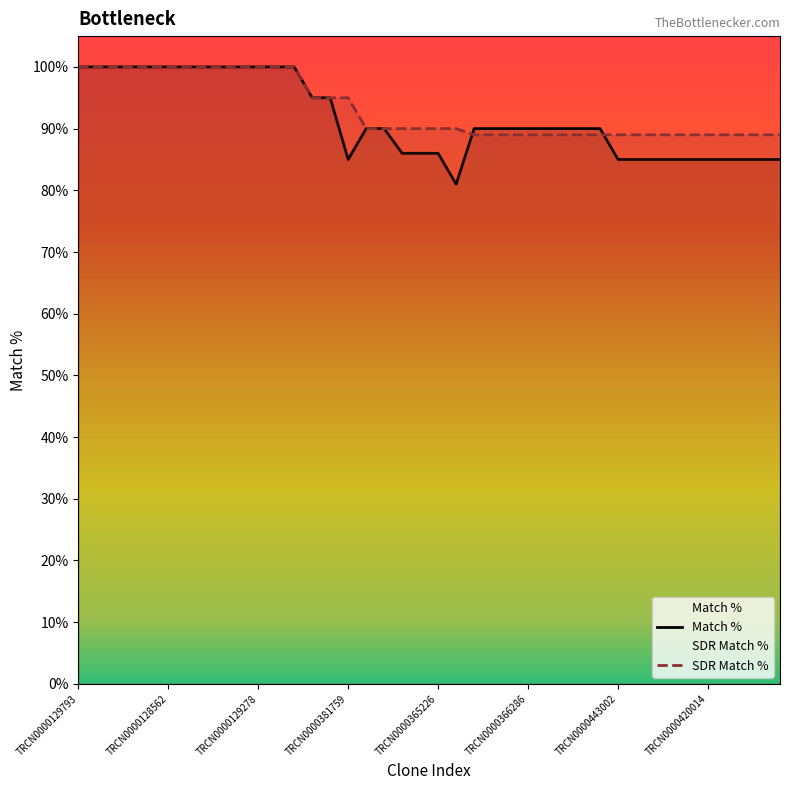

What is the smallest value displayed?

81